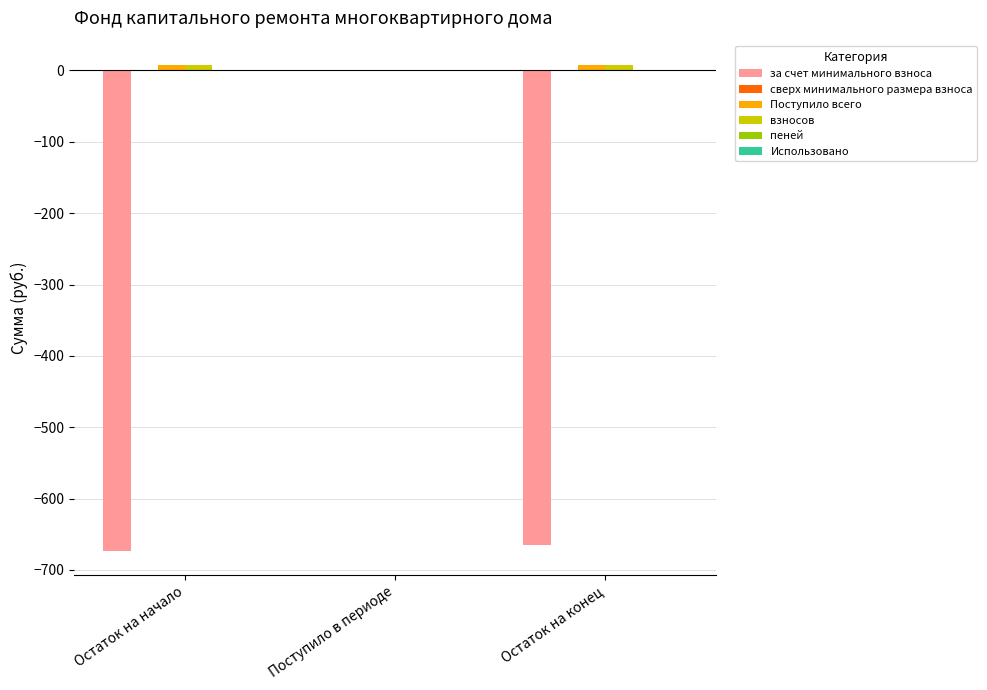

Are the bars grouped side by side (vs. stacked)?

Yes